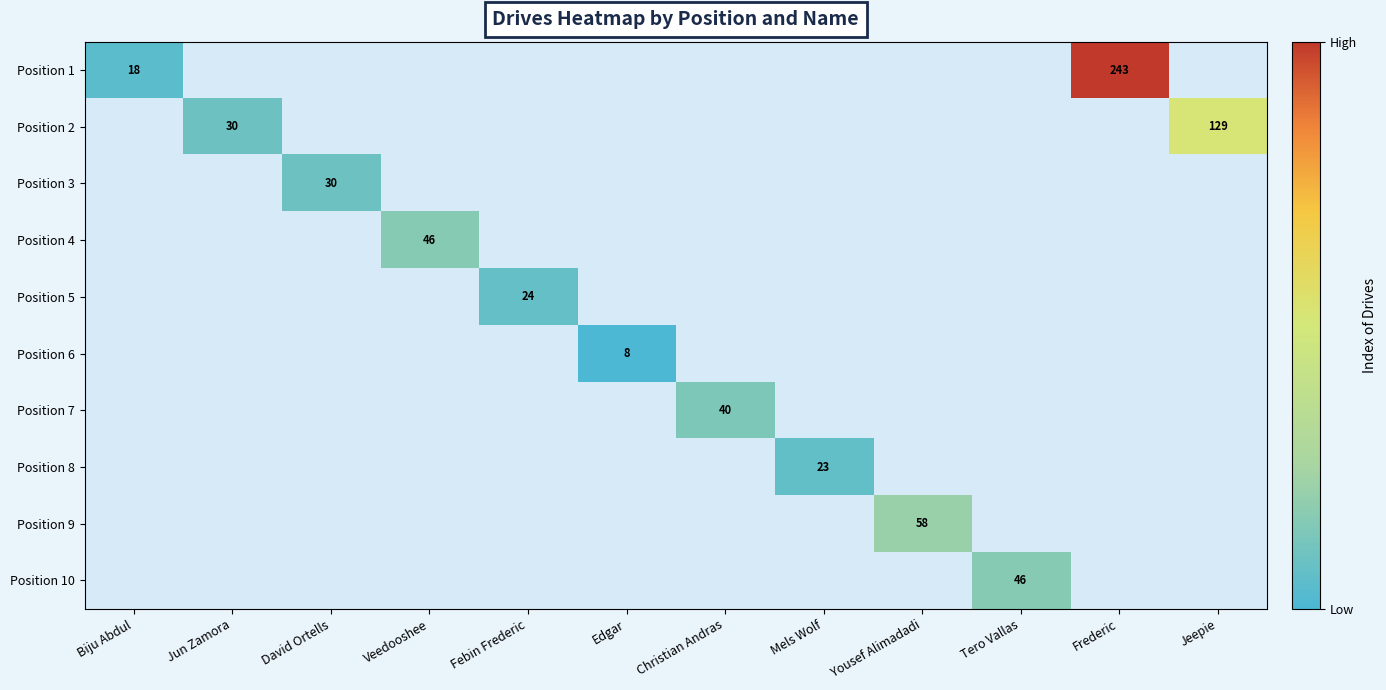

Which has a higher value, Veedooshee or Jeepie?

Jeepie